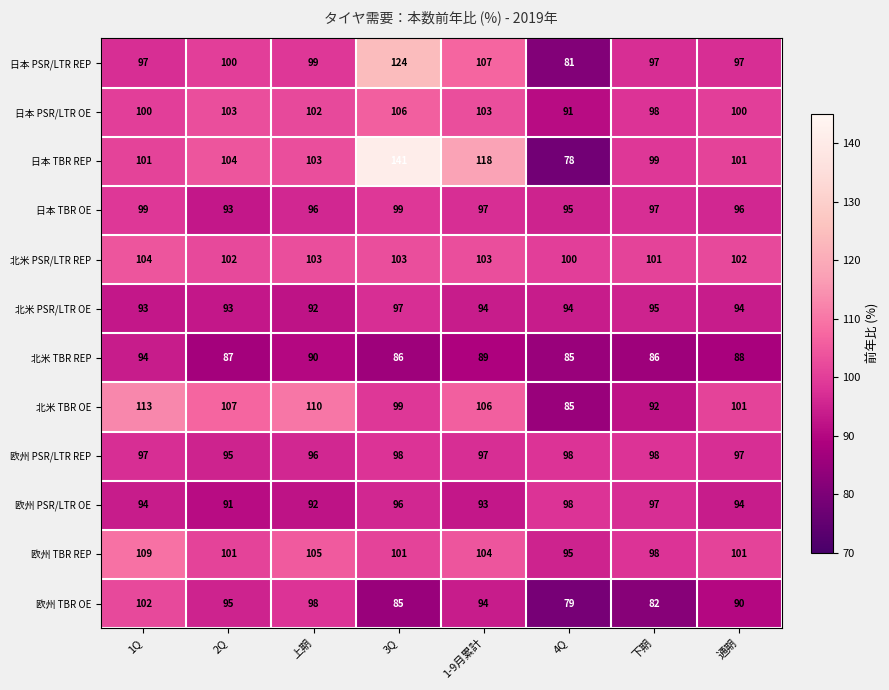

Which series has the largest range (max minus min)?

日本 TBR REP